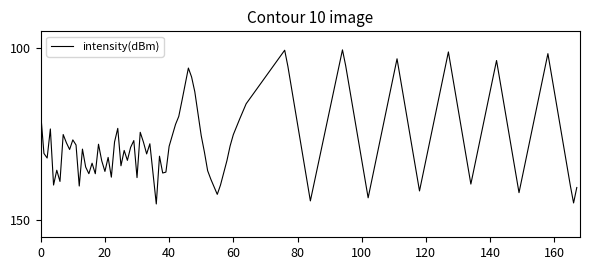

At which category does the data reach its first local peak?

3